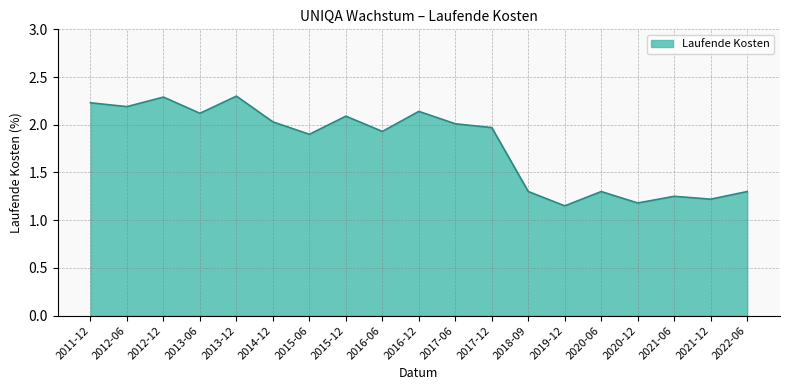

Which category has the lowest value across all series?

2019-12